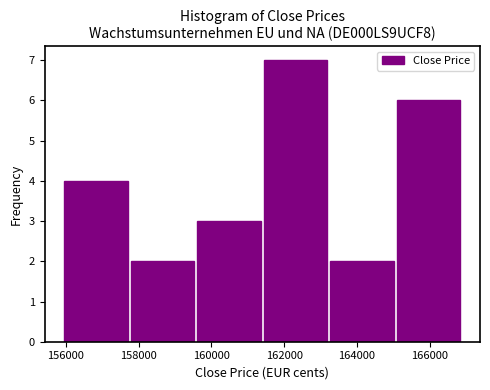

Reading left to right, transcribe this chart: for each bar, give the range it covers on the x-axis and its height. Neither the bar edges nor the heights are printed on the chart, so give them approximately, as read against the axes.

156000 to 157800: 4
157800 to 159600: 2
159600 to 161400: 3
161400 to 163200: 7
163200 to 165000: 2
165000 to 166800: 6